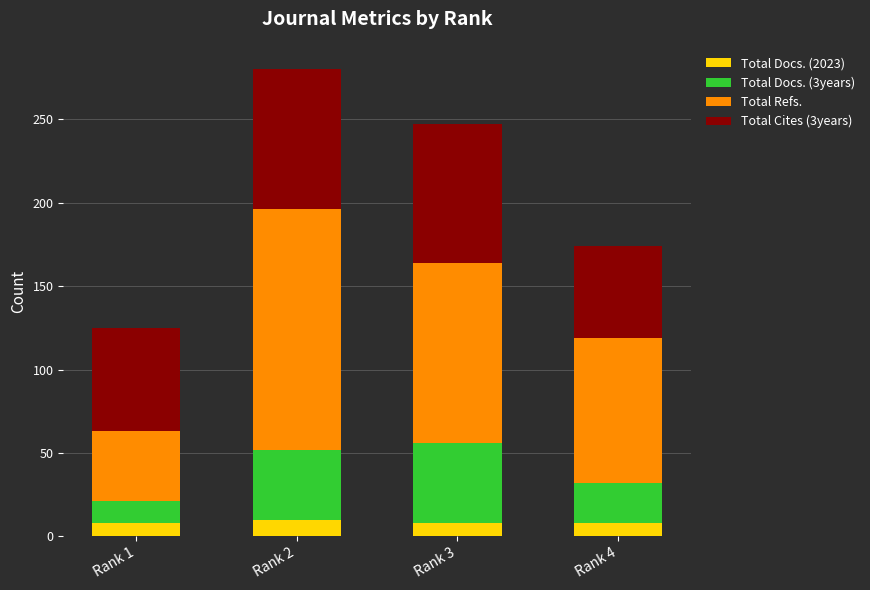

At which category is the sum across all series the highest?

Rank 2